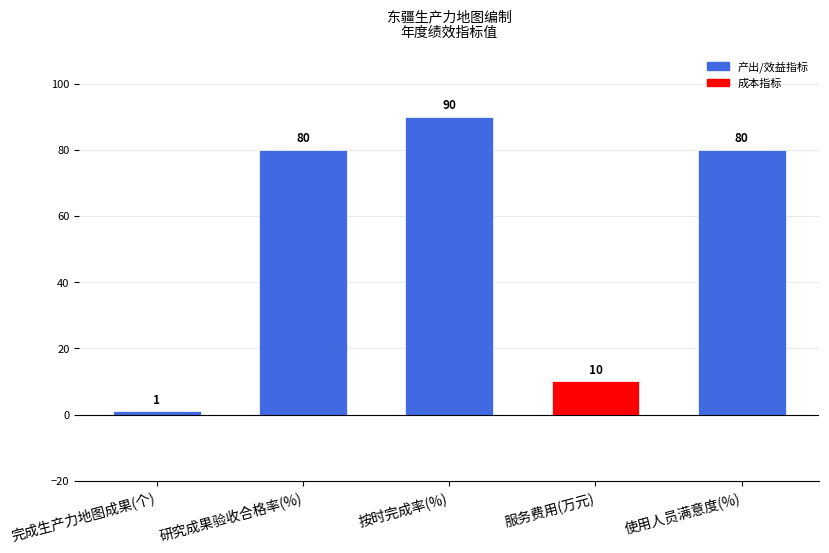

Which label corresponds to the smallest value in the chart?

完成生产力地图成果(个)